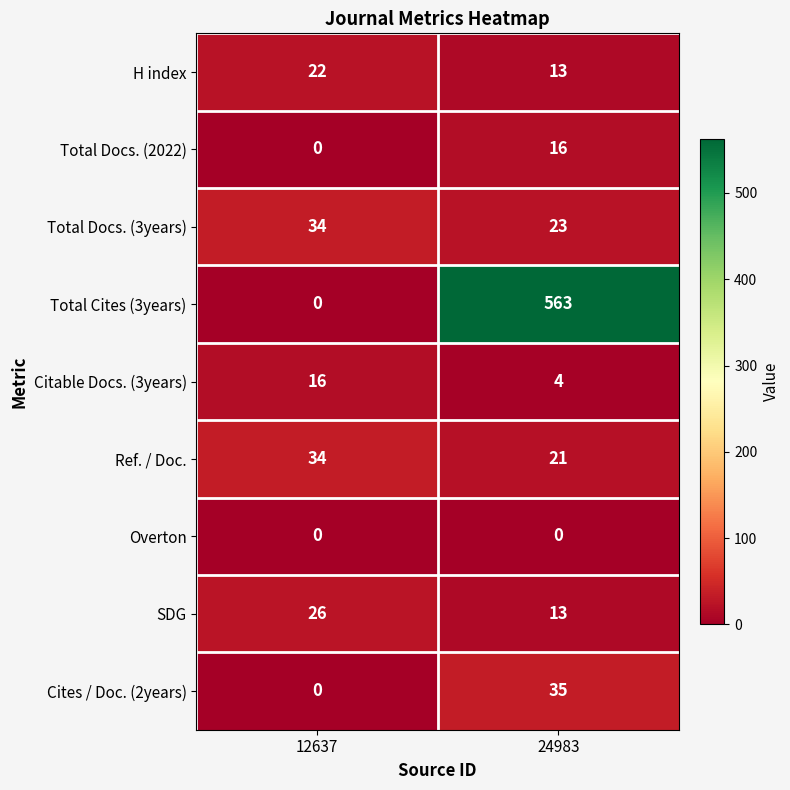

How many categories are shown in the chart?

2